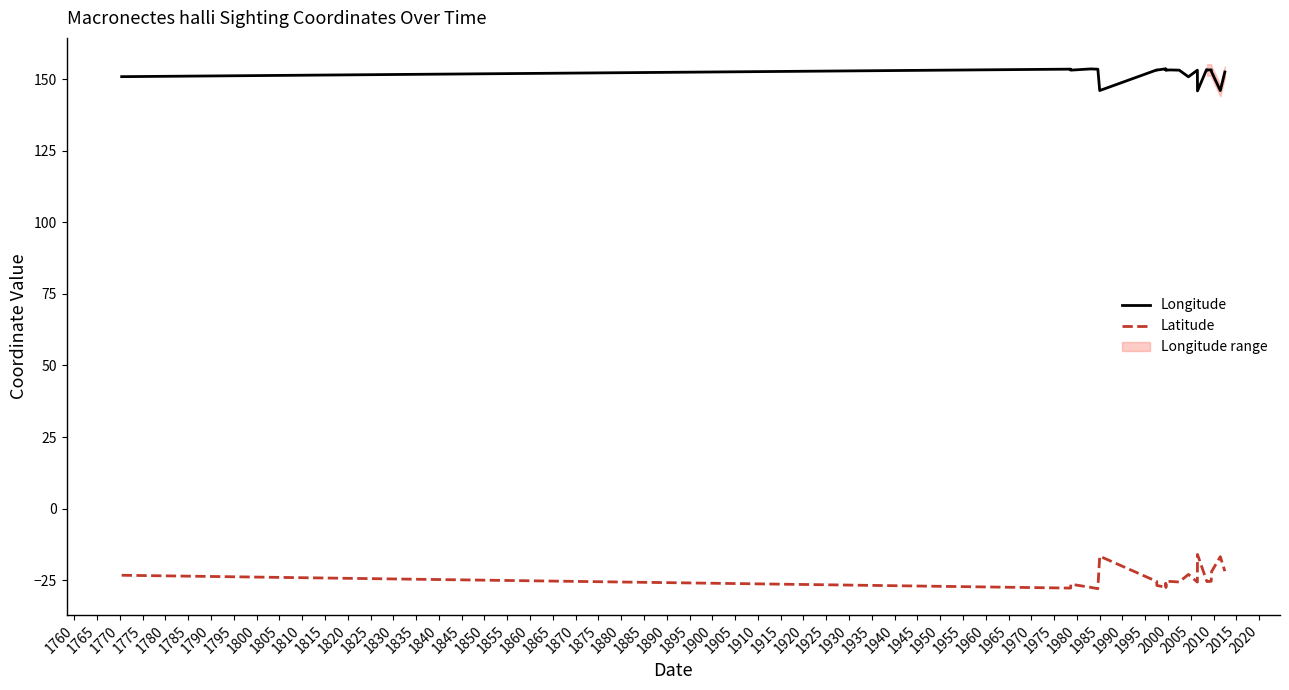

What is the maximum value for Latitude?

-16.0